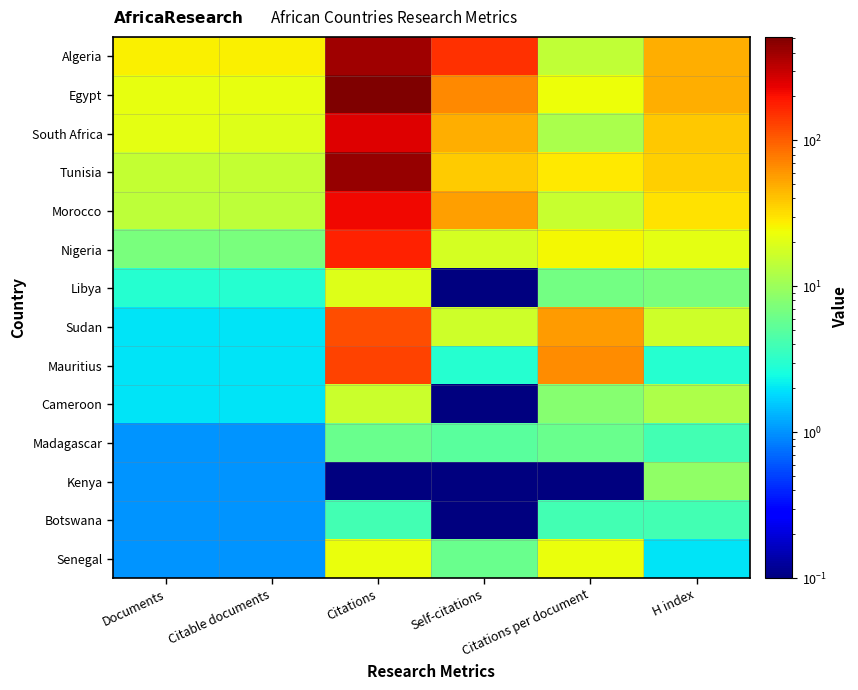

At which category is the sum across all series the highest?

Citations